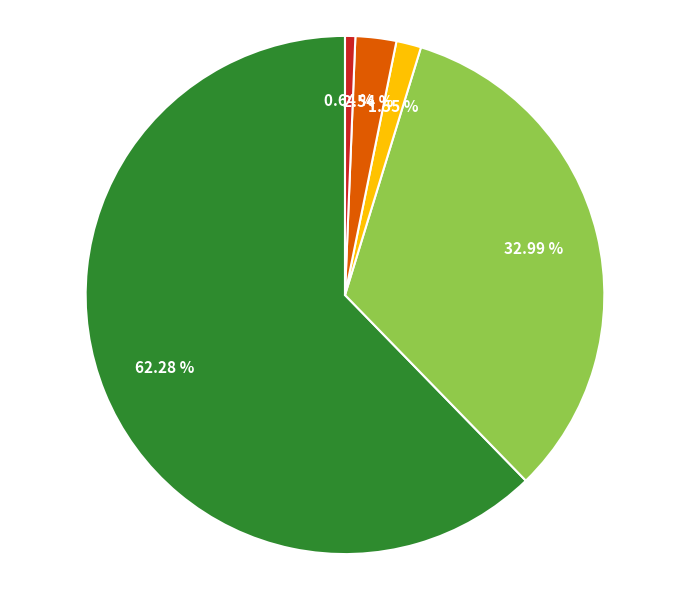

Is there any slice that represents more than half of the pie?

Yes